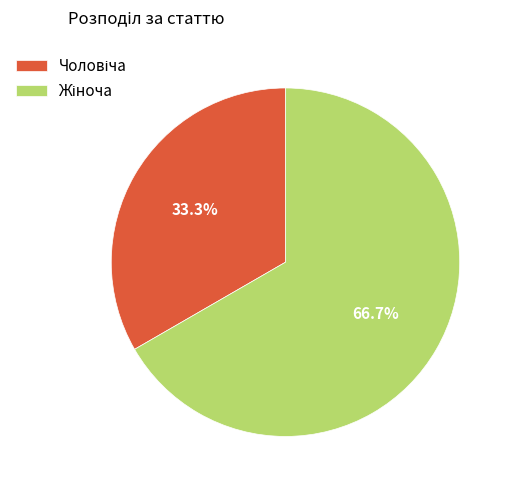

Does any single category account for the majority?

Yes